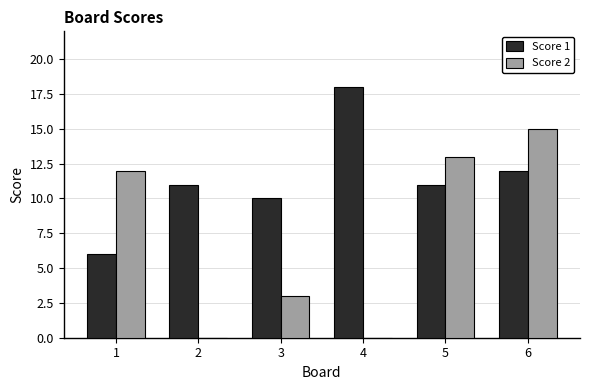

What are all the series names shown in the legend?

Score 1, Score 2